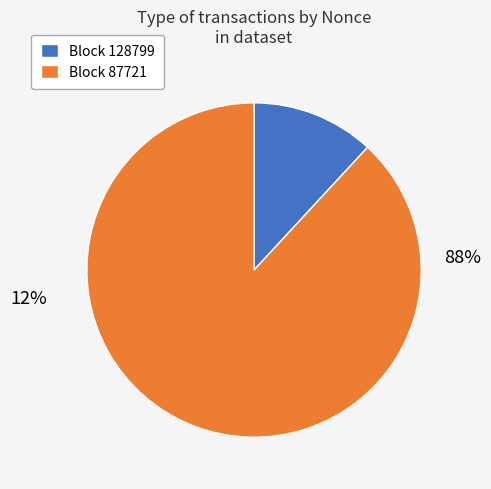

Which slice represents more than half of the pie?

87721